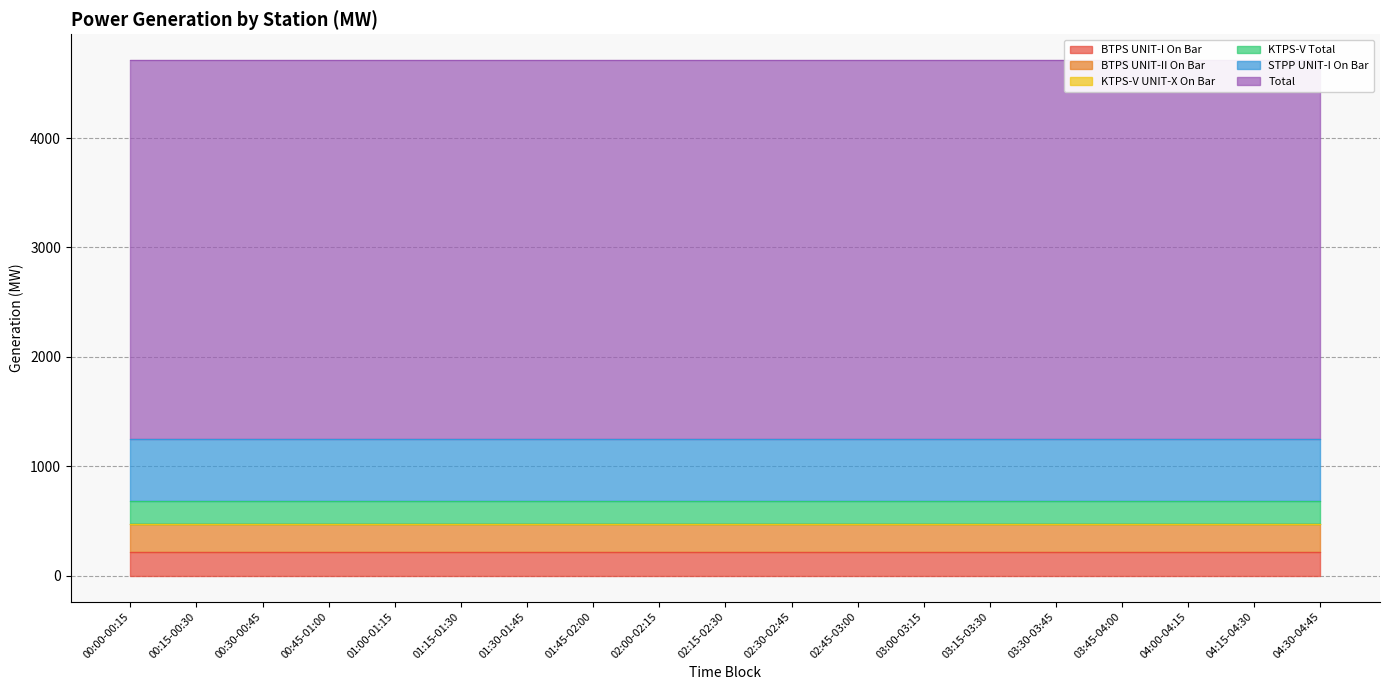

Where is STPP UNIT-I On Bar nearest to the value 565?

00:00-00:15